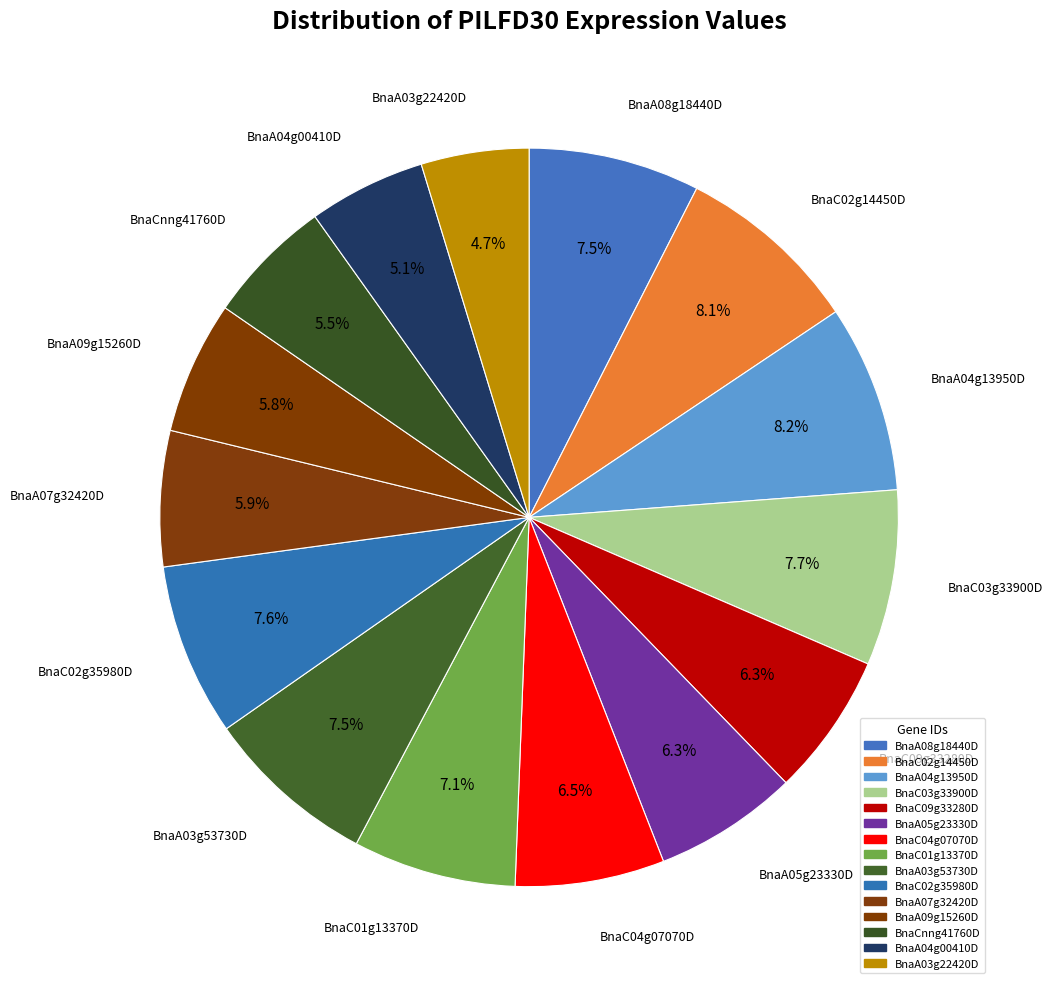

What is the largest slice in the pie chart?

BnaA04g13950D